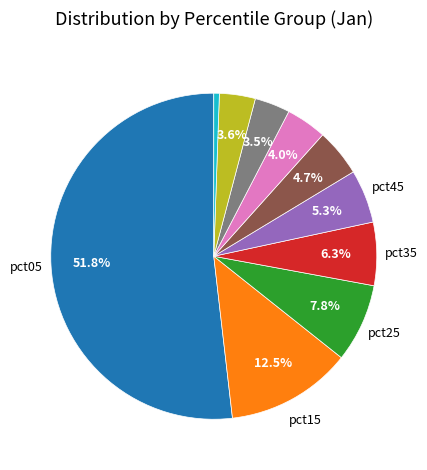

Is there any slice that represents more than half of the pie?

Yes